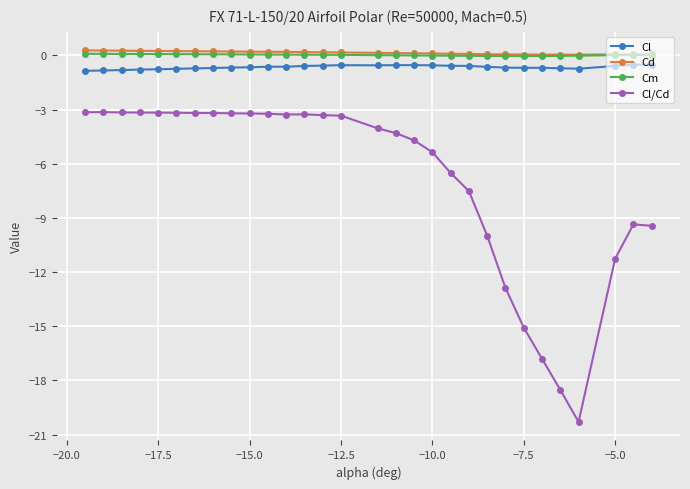

True or false: Cm and Cl cross at least once.

False